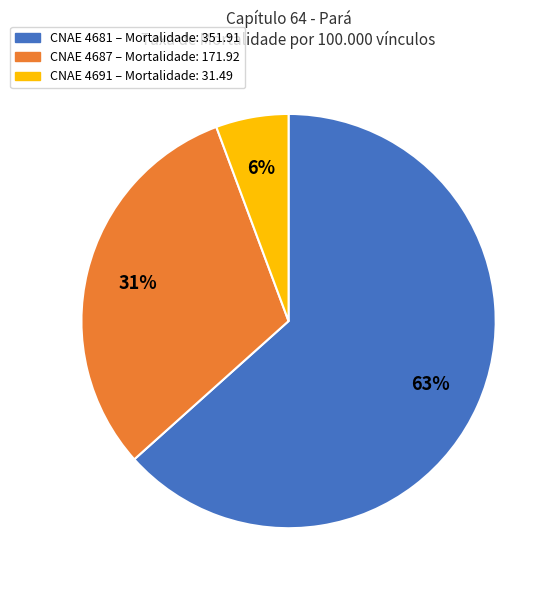

To the nearest percent, what is the average slice percentage?

33%